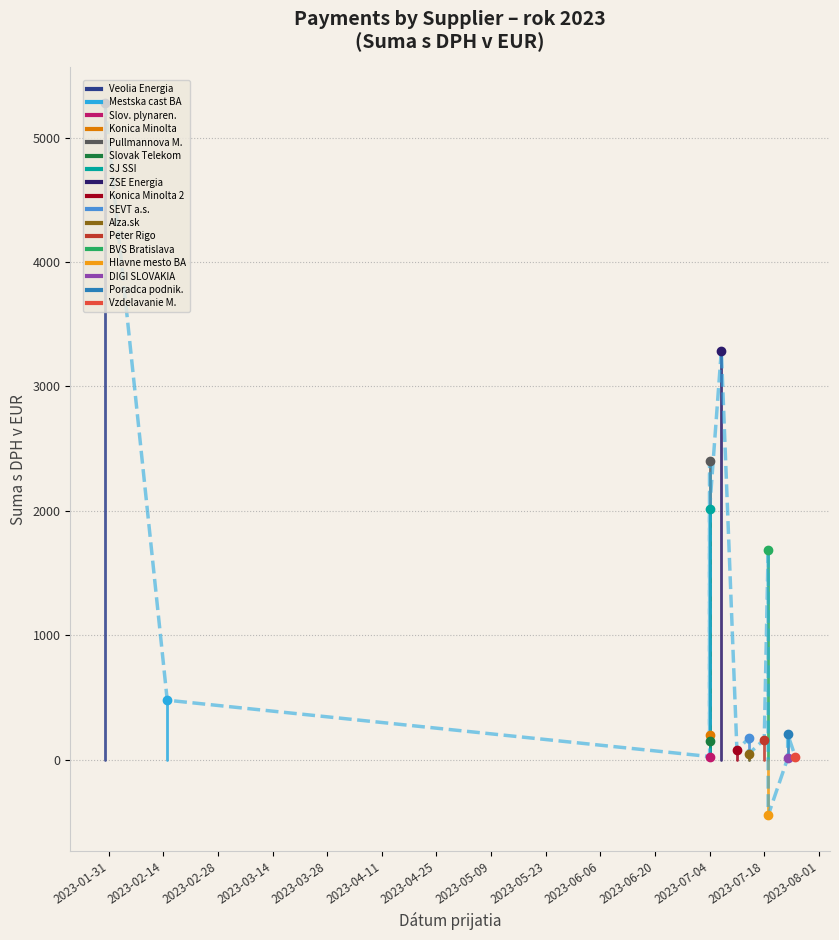

What is the sum of all values?

15762.6